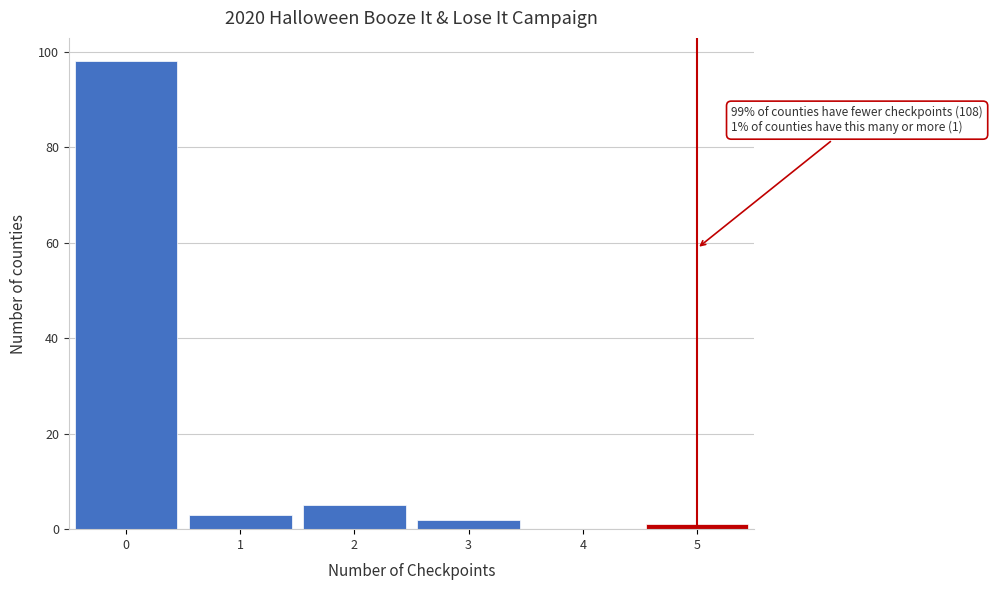

Which range on the x-axis has the tallest bar?

-0.5 to 0.5